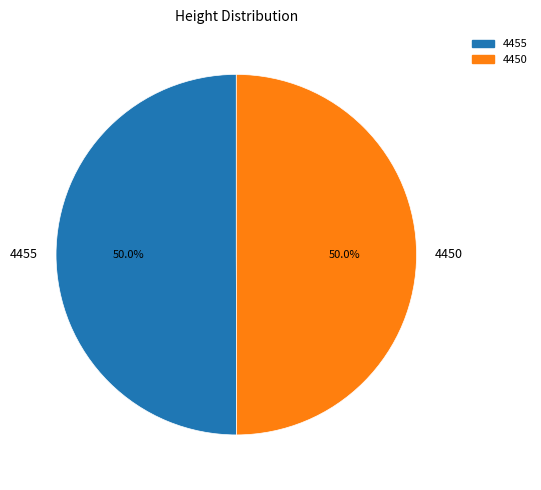

How many segments does this pie chart have?

2